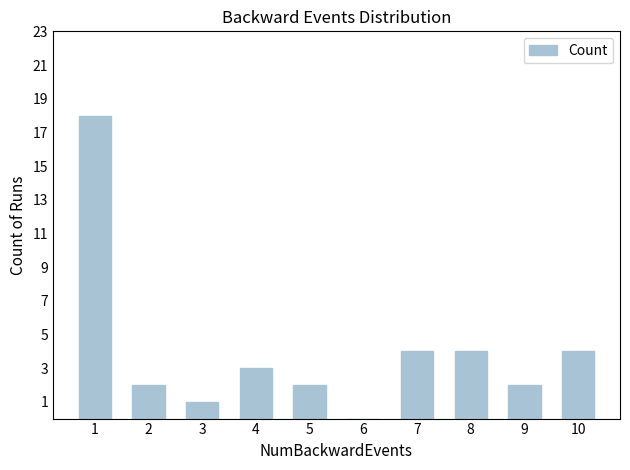

What is the greatest value displayed?

18